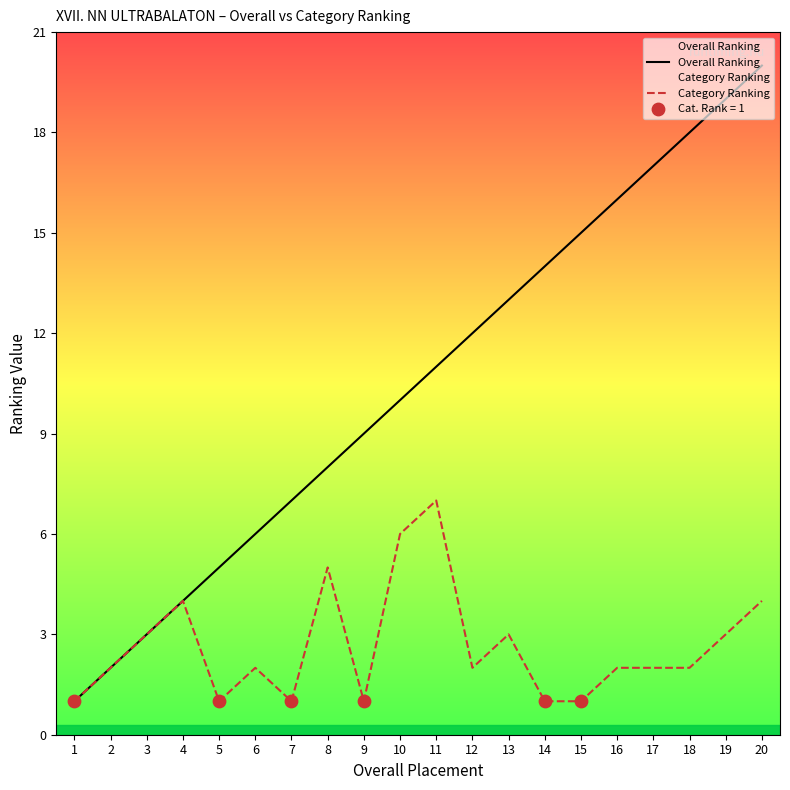

Which series reaches the maximum Y coordinate?

Overall Ranking